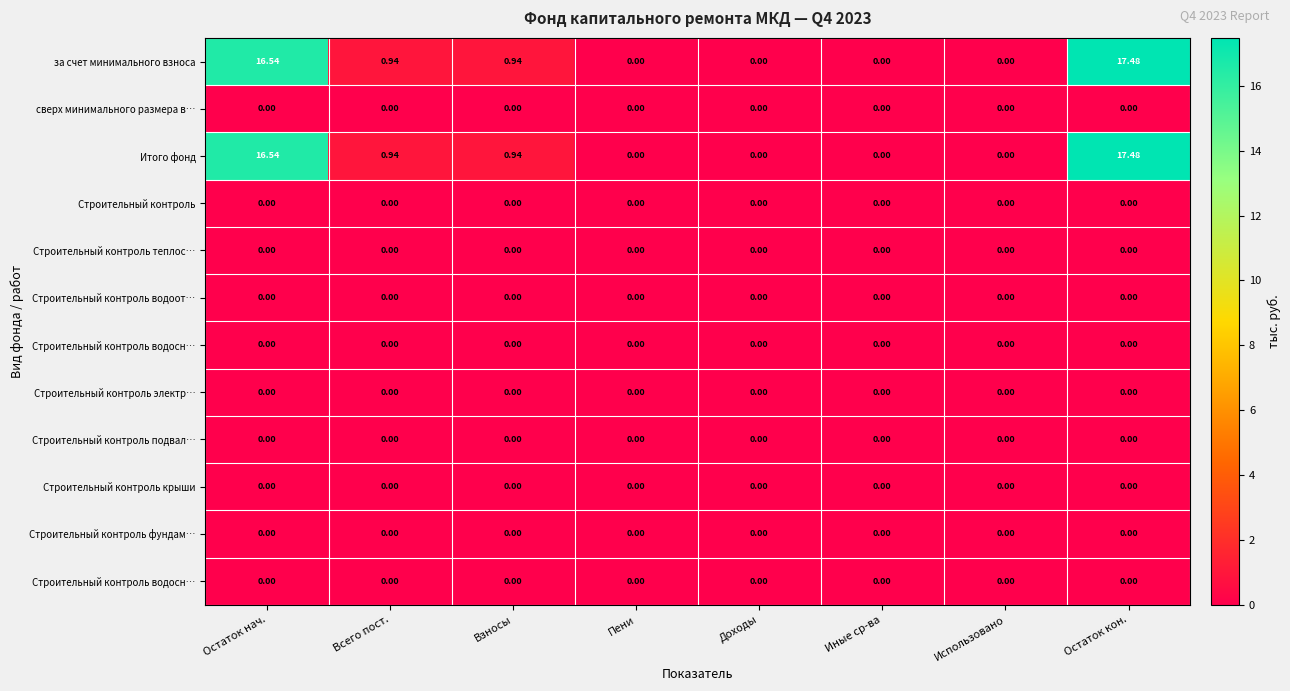

What is the total value across all series at Остаток кон.?

35.0